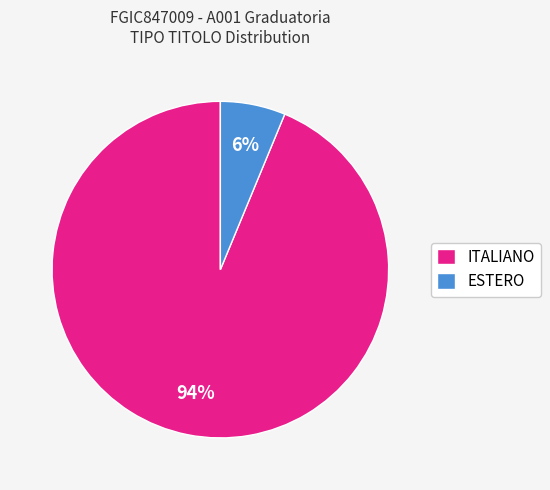

The ESTERO slice represents 16% of the pie. True or false?

False